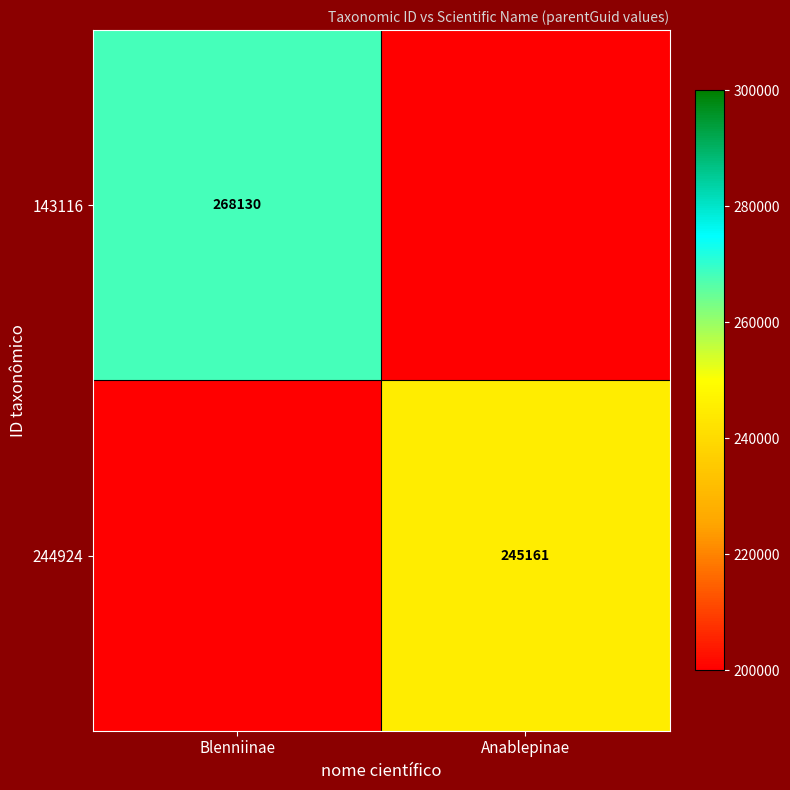

What is the smallest value displayed?

245161.0